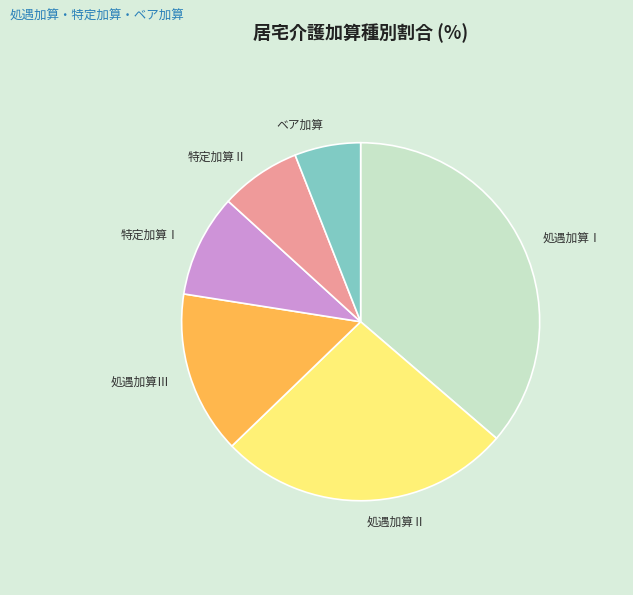

Is the sum of 処遇加算Ⅰ and 処遇加算Ⅱ greater than half?

Yes